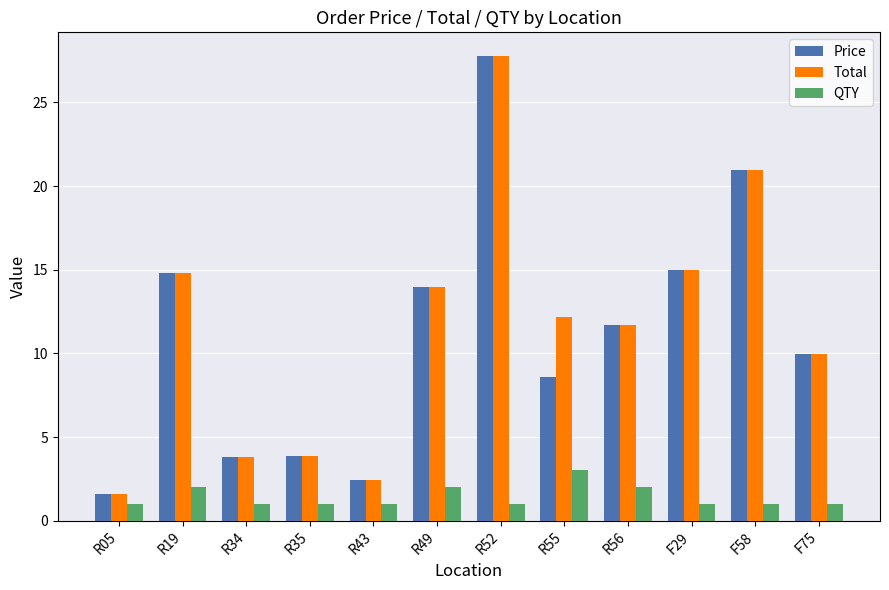

What is the sum of the Total values at R55 and F58?

33.2